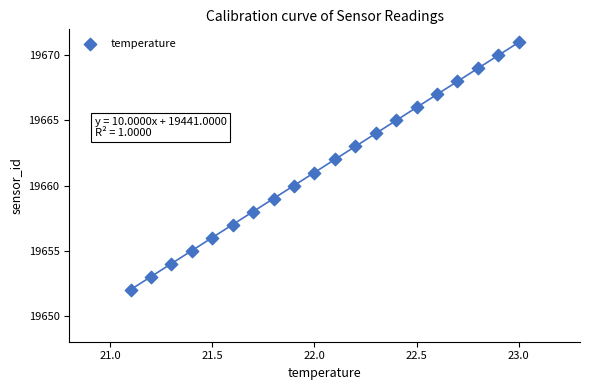

What is the range of Y values (max minus min)?

19